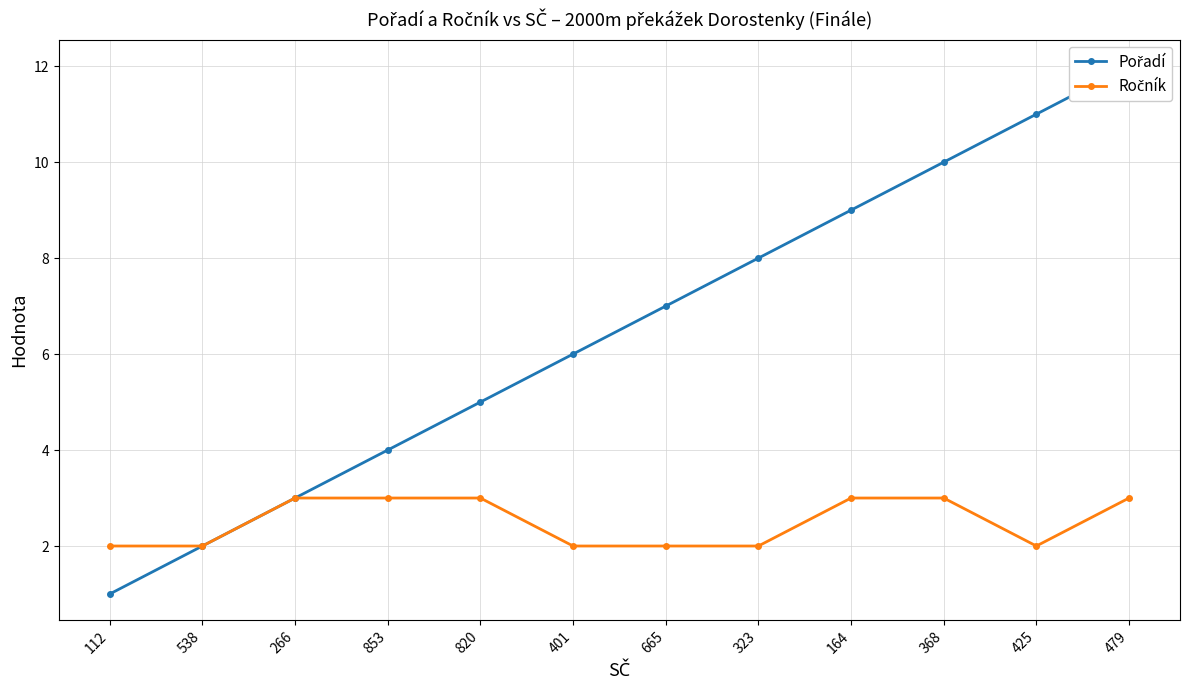

Is it true that Pořadí equals 2 at 538?

True